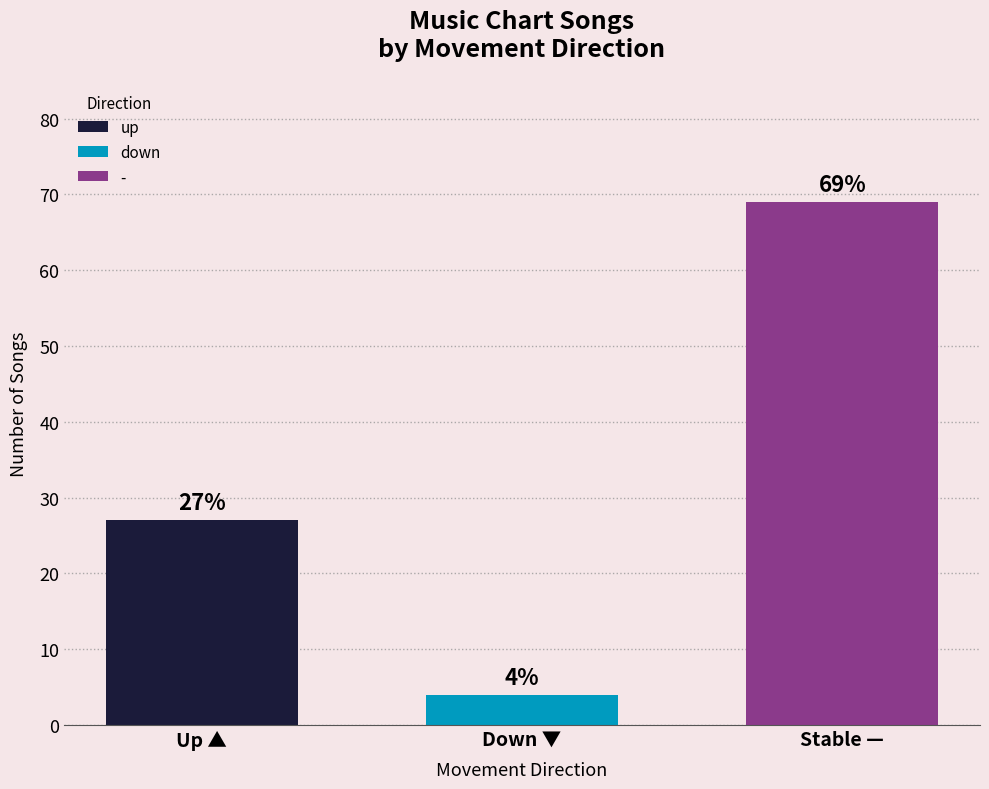

What is the smallest value displayed?

4